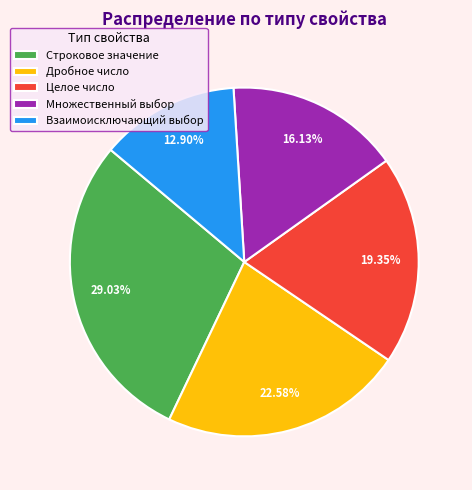

What is the ratio of the value at Множественный выбор to the value at Целое число?

0.8